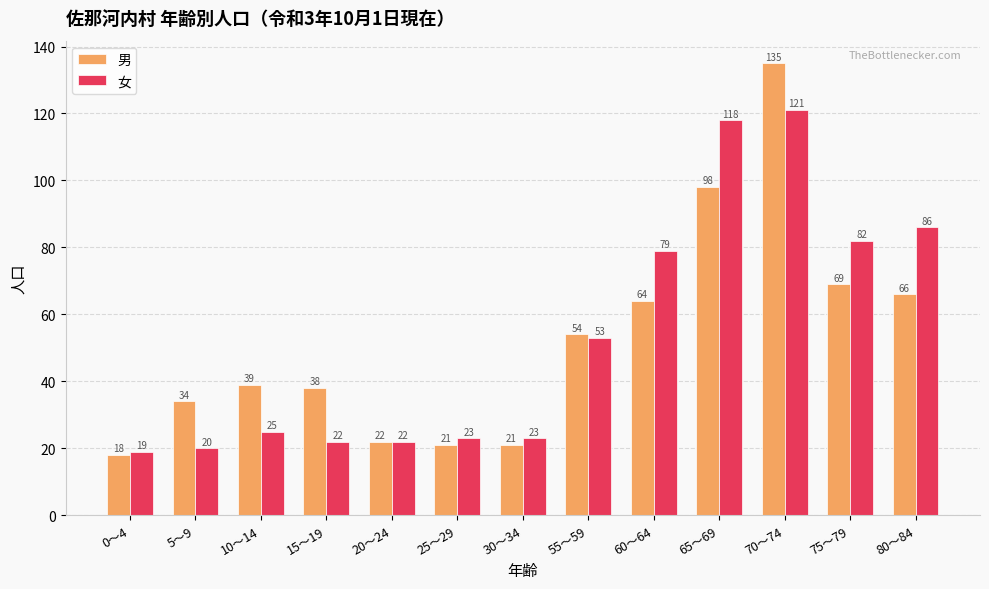

True or false: 男 has a value of 8 at 0～4.

False